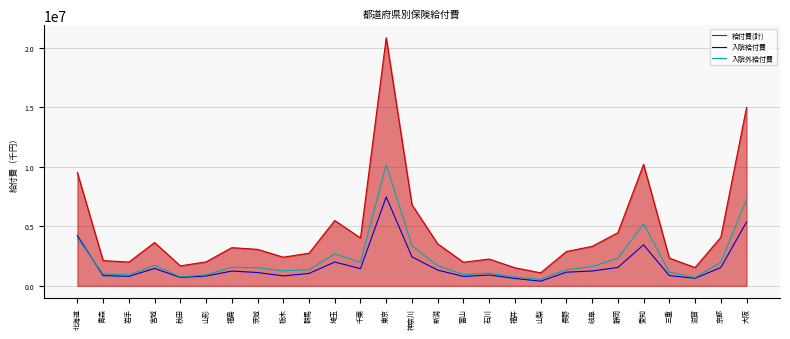

Which series has the largest total across all categories?

給付費(計)